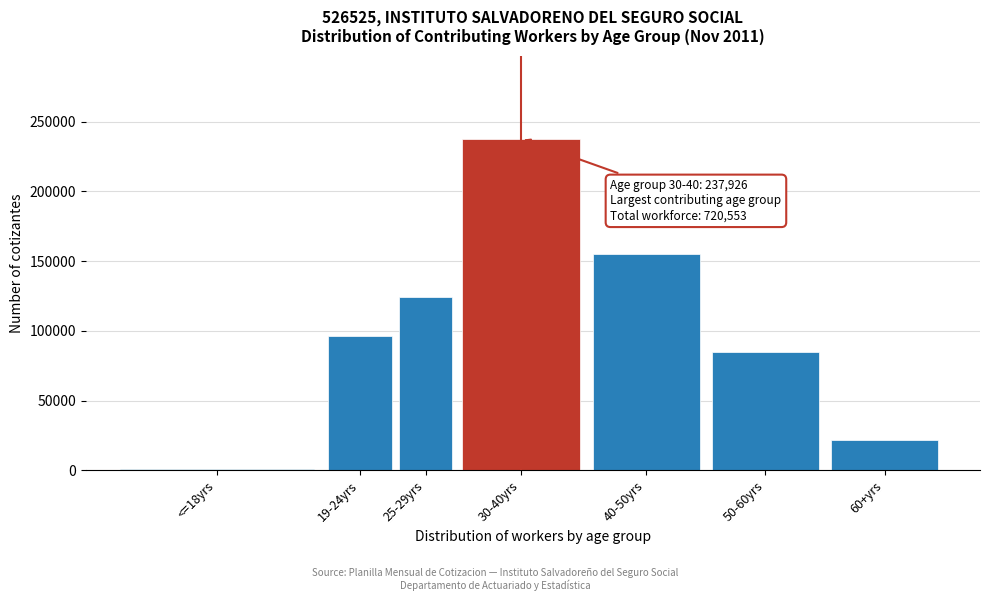

Reading left to right, list all the values displayed in this chart.

<=18yrs=968	19-24yrs=96196	25-29yrs=123976	30-40yrs=237926	40-50yrs=155133	50-60yrs=84631	60+yrs=21723